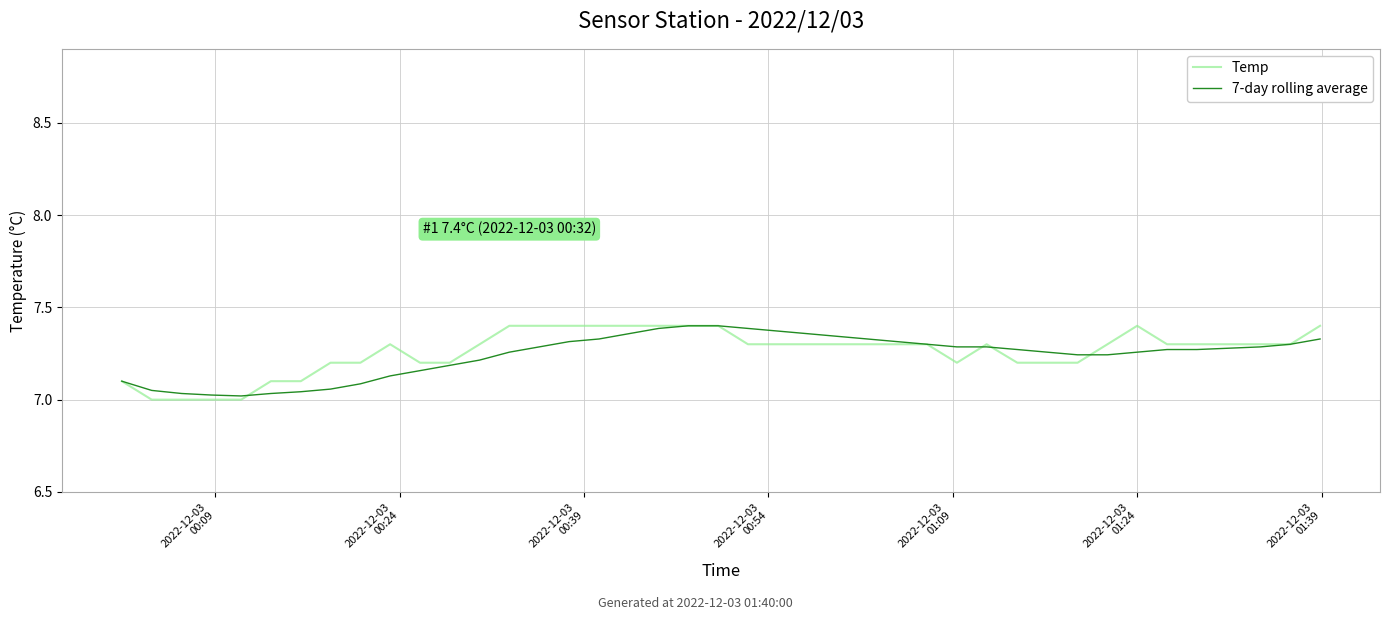

Rank the series by their average value, from highest to lowest.

Temp, 7-day rolling average